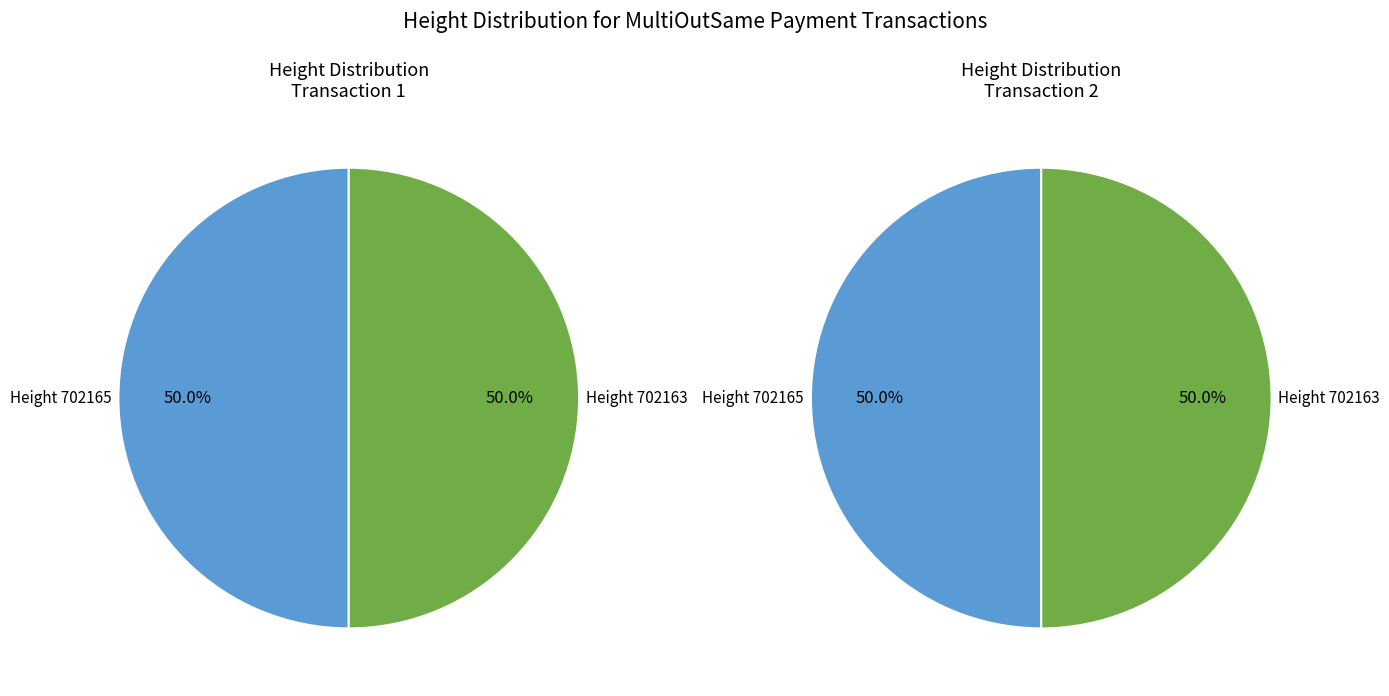

Is the sum of 702165 and 702163 greater than half?

Yes